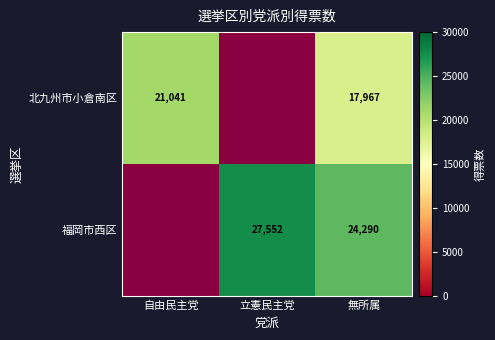

Is it true that 北九州市小倉南区 equals 17967 at 無所属?

True